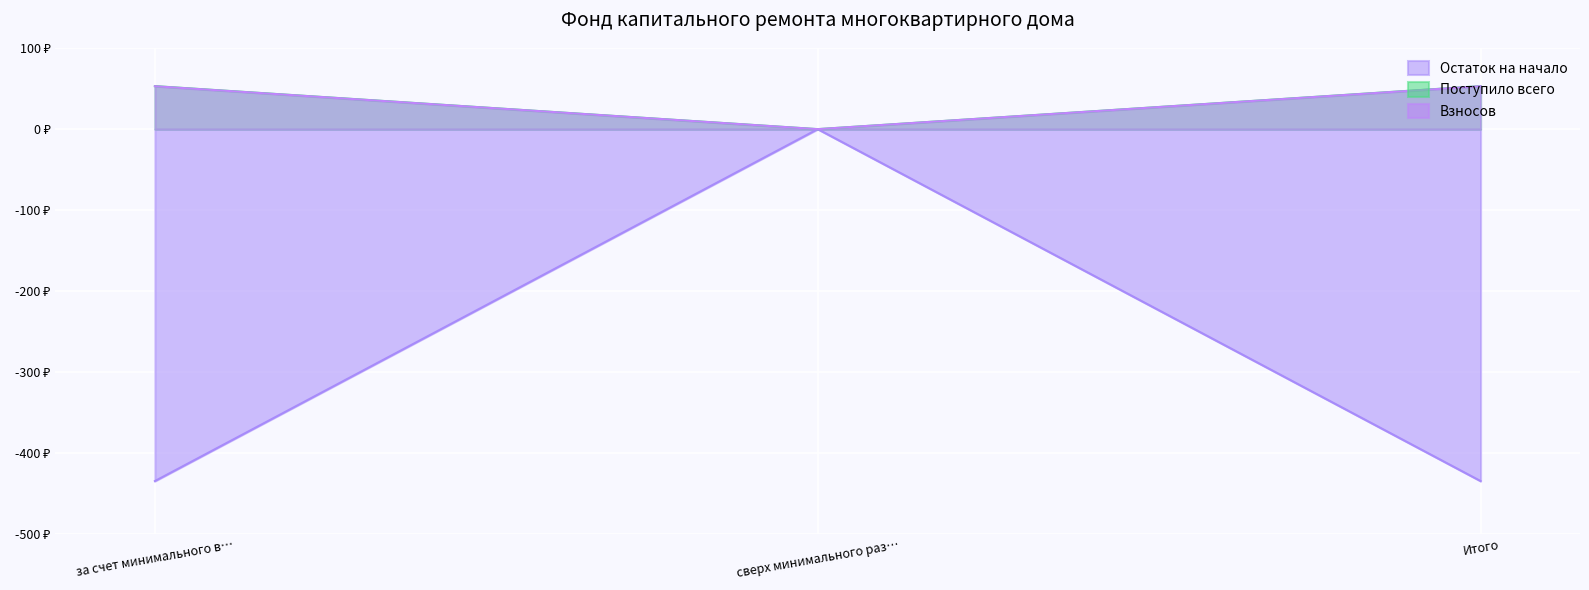

What position from the right is сверх минимального раз…?

2